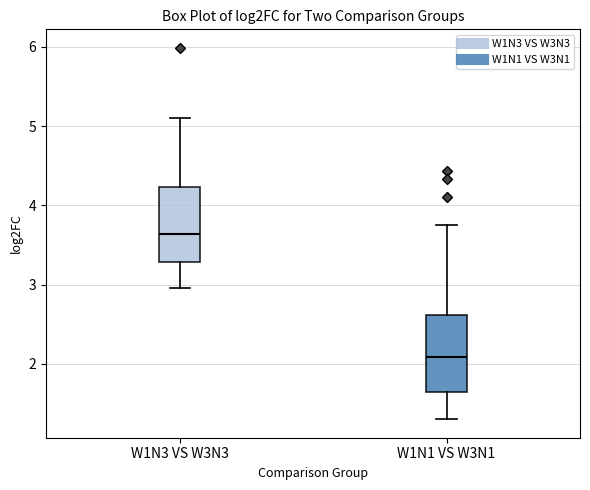

Reading left to right, read every box against the y-axis: the position of its median line, the range the box covers, and the ends of its whiskers. The values are not printed on the chart, so give them approximately, as read against the axis.

W1N3 VS W3N3: median 3.6, box 3.3 to 4.2, whiskers 3.0 to 5.1
W1N1 VS W3N1: median 2.1, box 1.6 to 2.6, whiskers 1.3 to 3.7